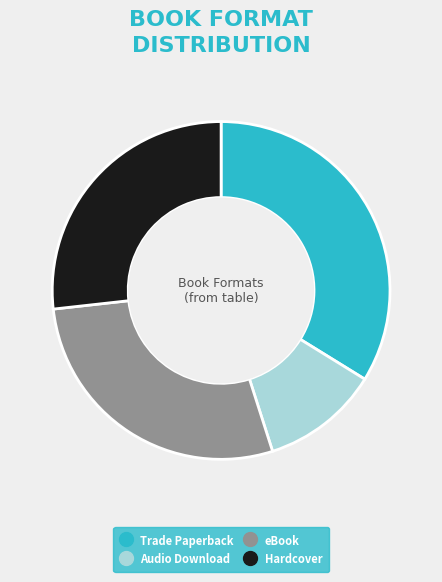

Rank the categories by value from highest to lowest.

Trade Paperback, eBook, Hardcover, Audio Download